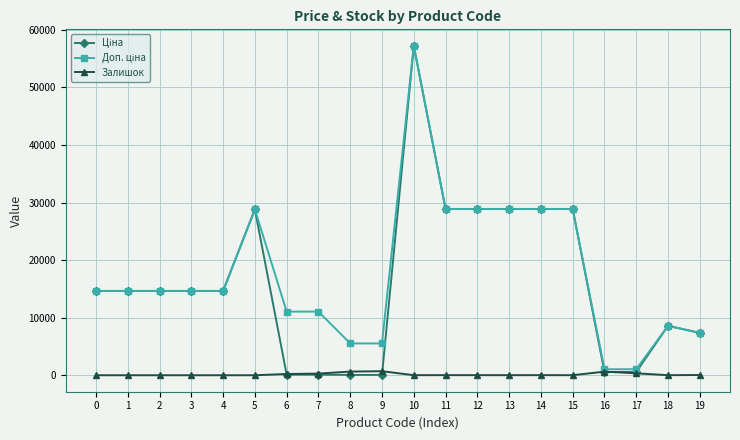

What is the difference between the highest and lowest values at 1?

14649.6